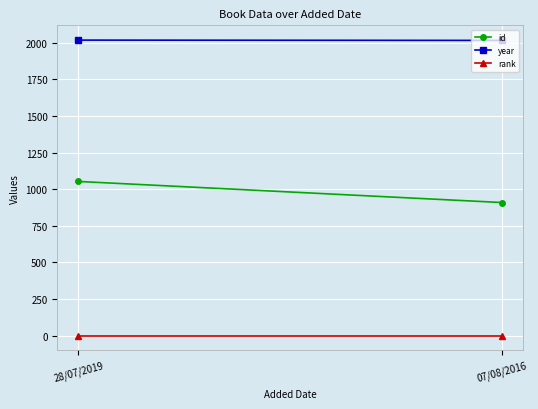

What is the total value across all series at 28/07/2019?

3072